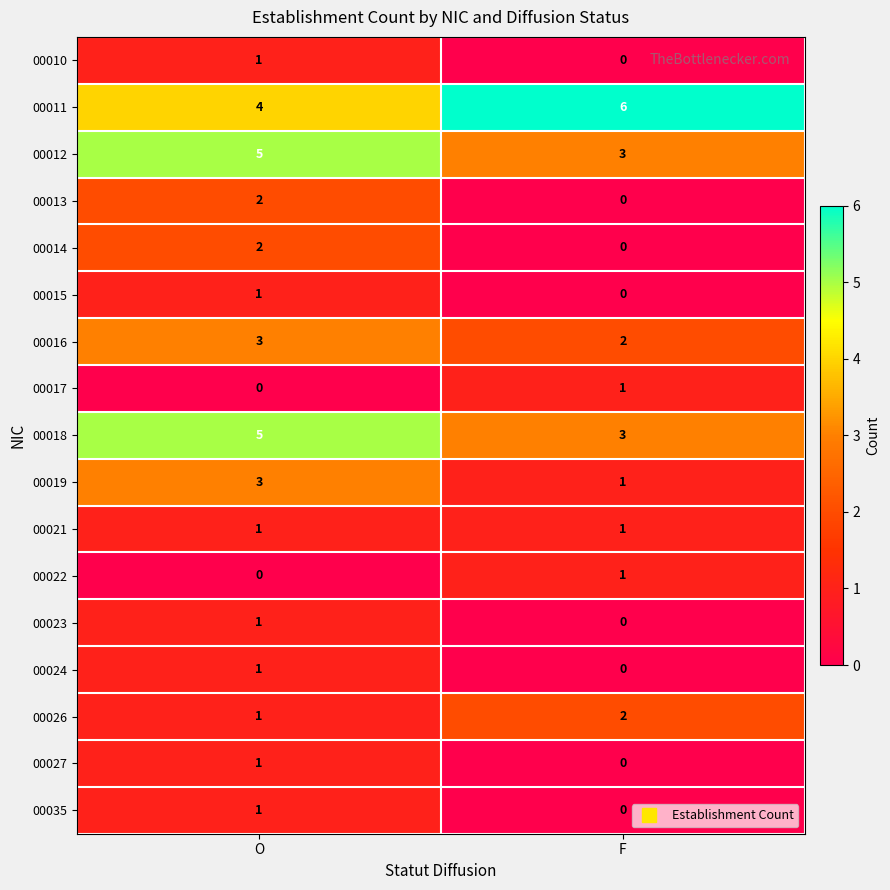

The 00024 series shows 0 at F. True or false?

True